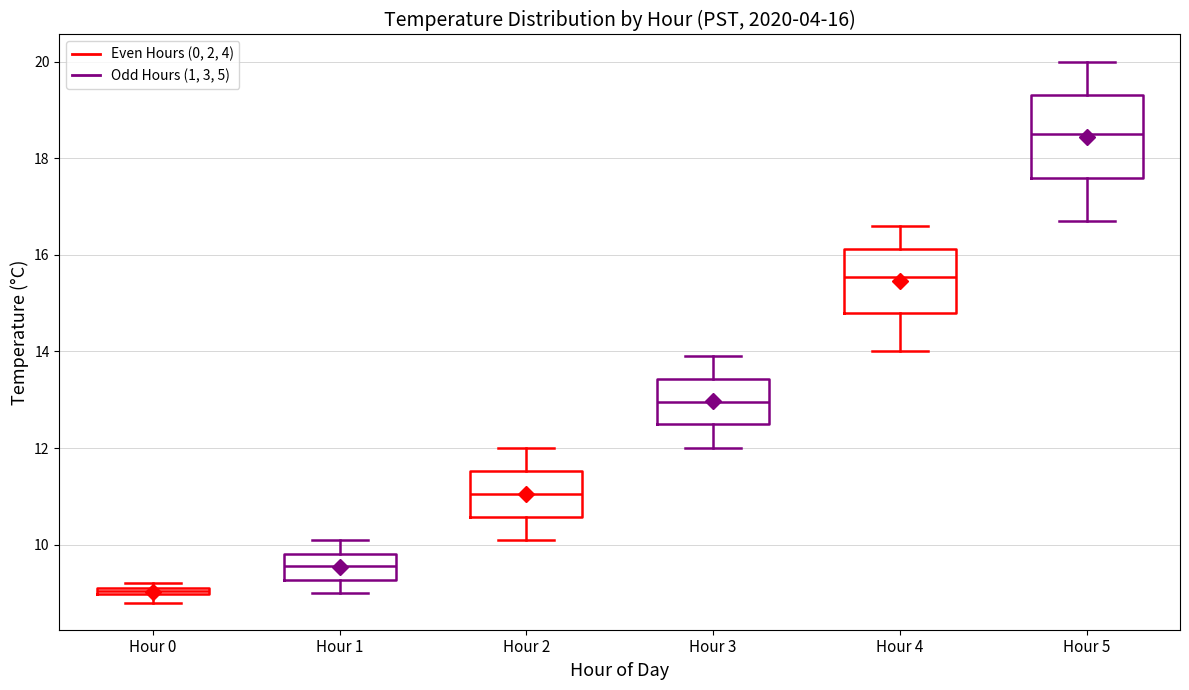

Which box is the tallest, from its lower edge to its upper edge?

Hour 5